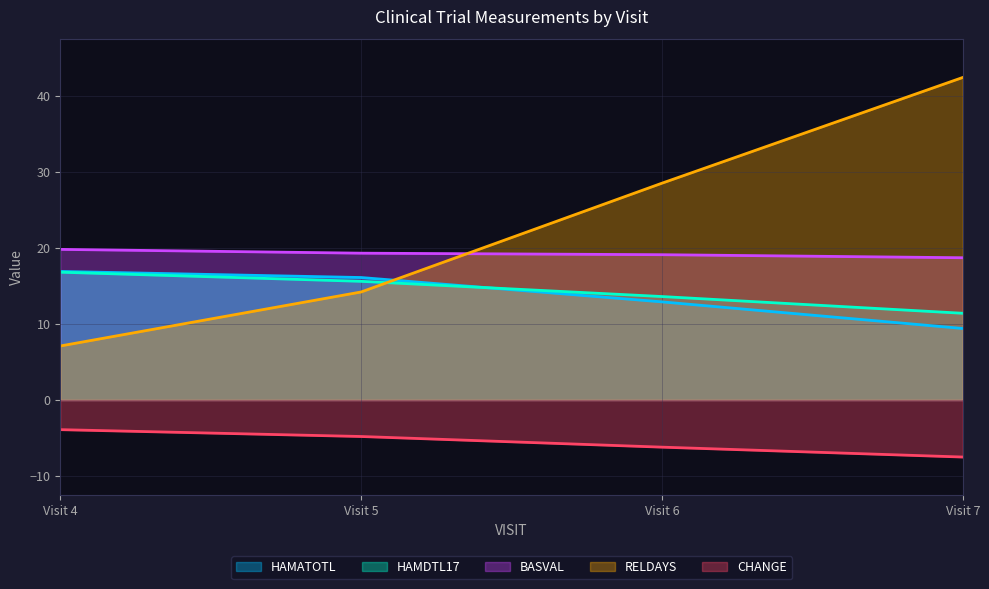

Is the value of HAMDTL17 at Visit 6 greater than the value of CHANGE at Visit 6?

Yes